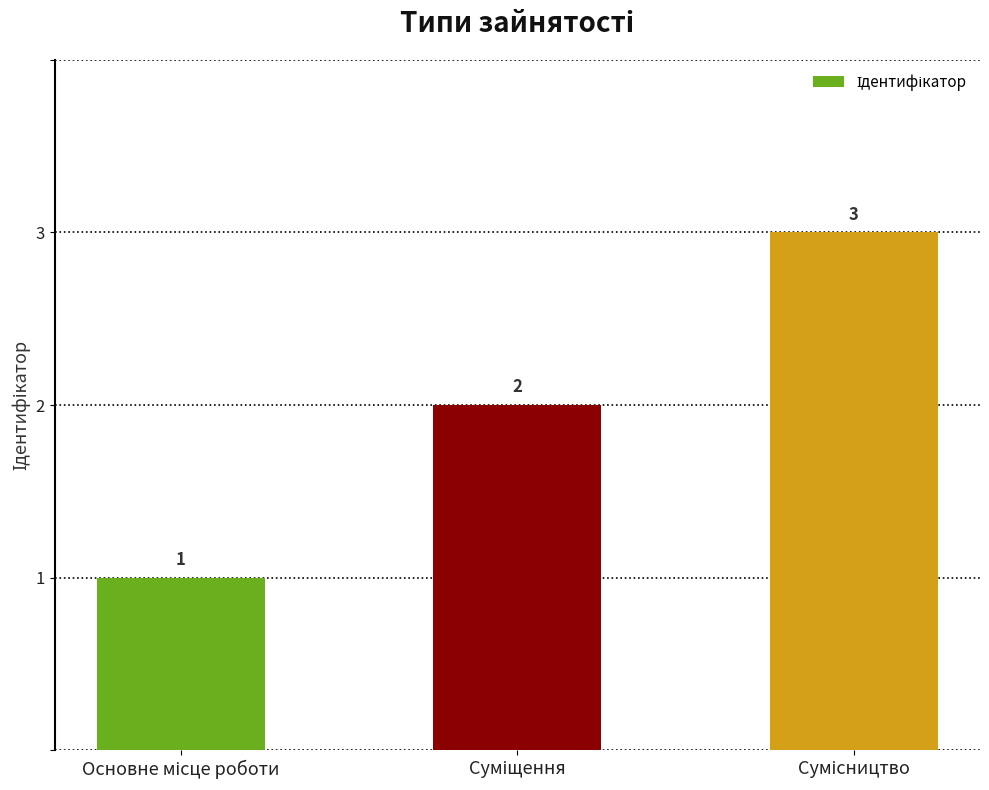

What is the sum of all values?

6